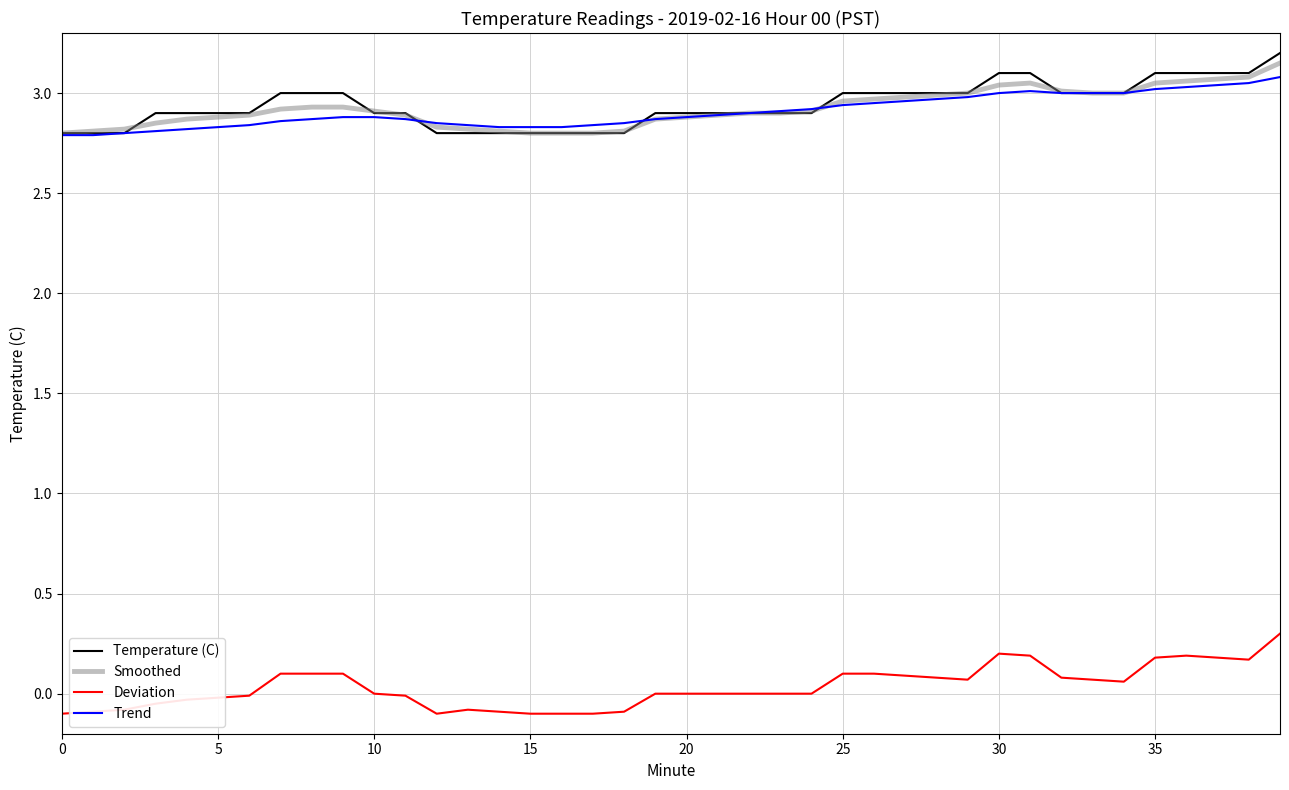

What is the greatest value displayed?

3.2